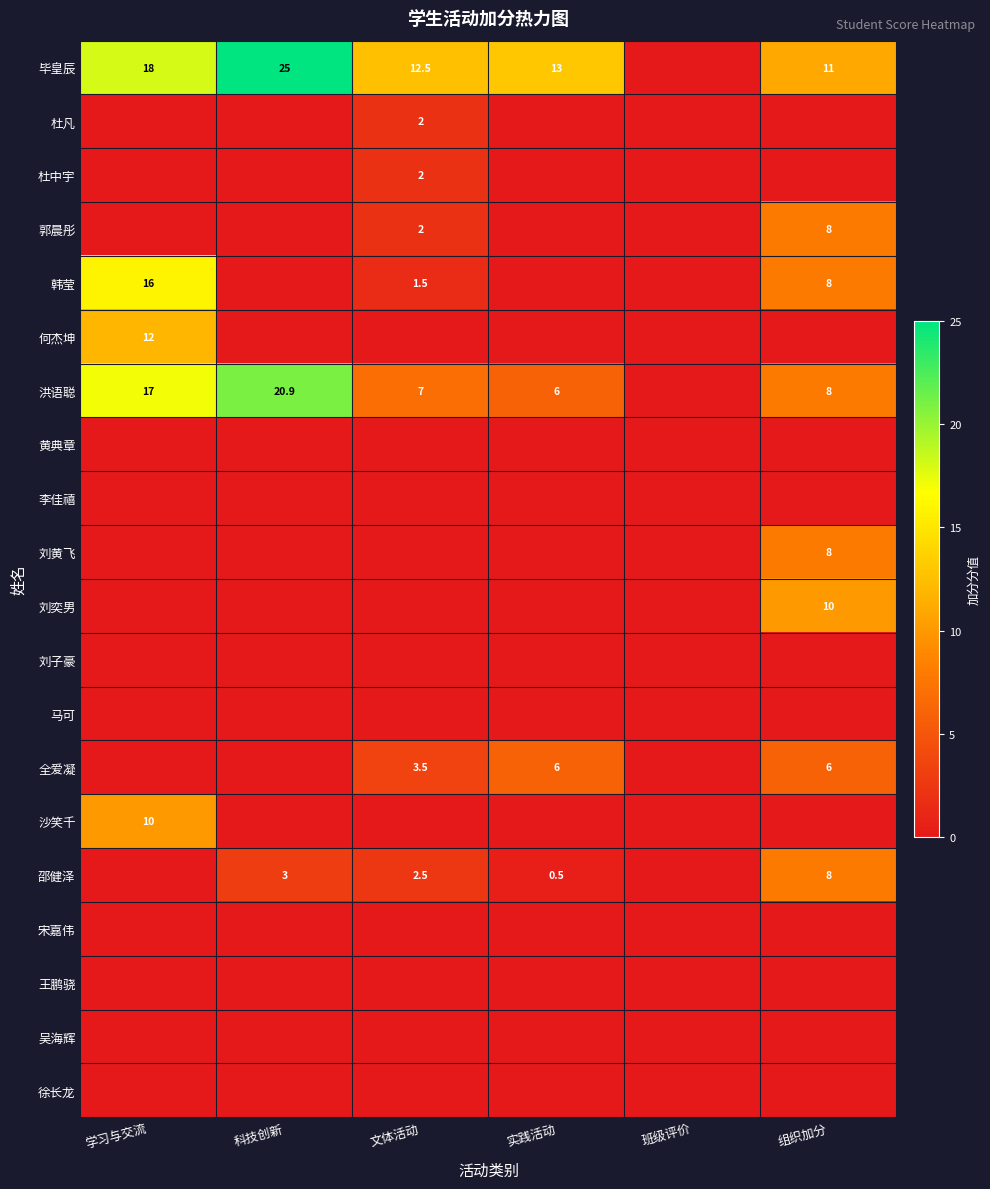

The value of 沙笑千 at 学习与交流 is 10.0. True or false?

True